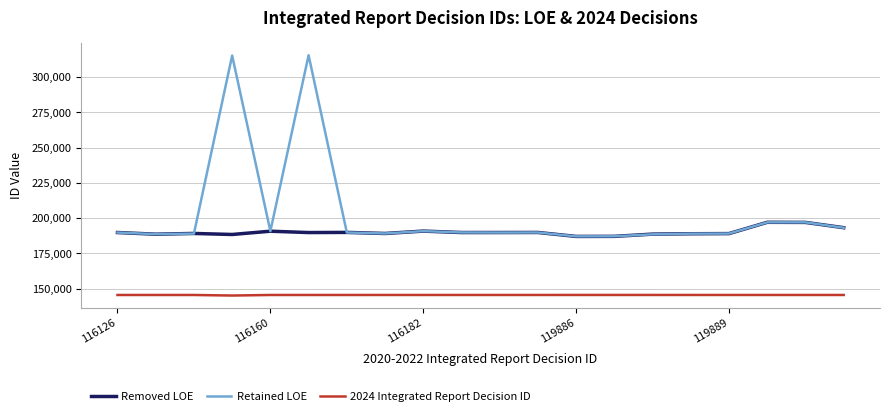

Which series has the widest spread of values?

Retained LOE